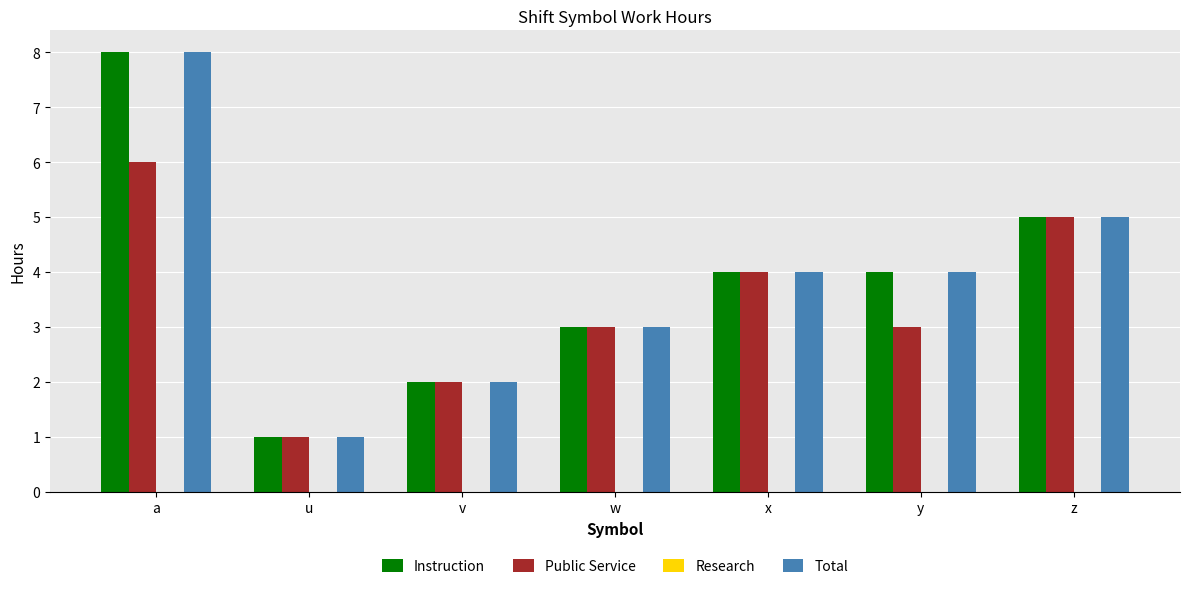

What is the minimum value for Public Service?

1